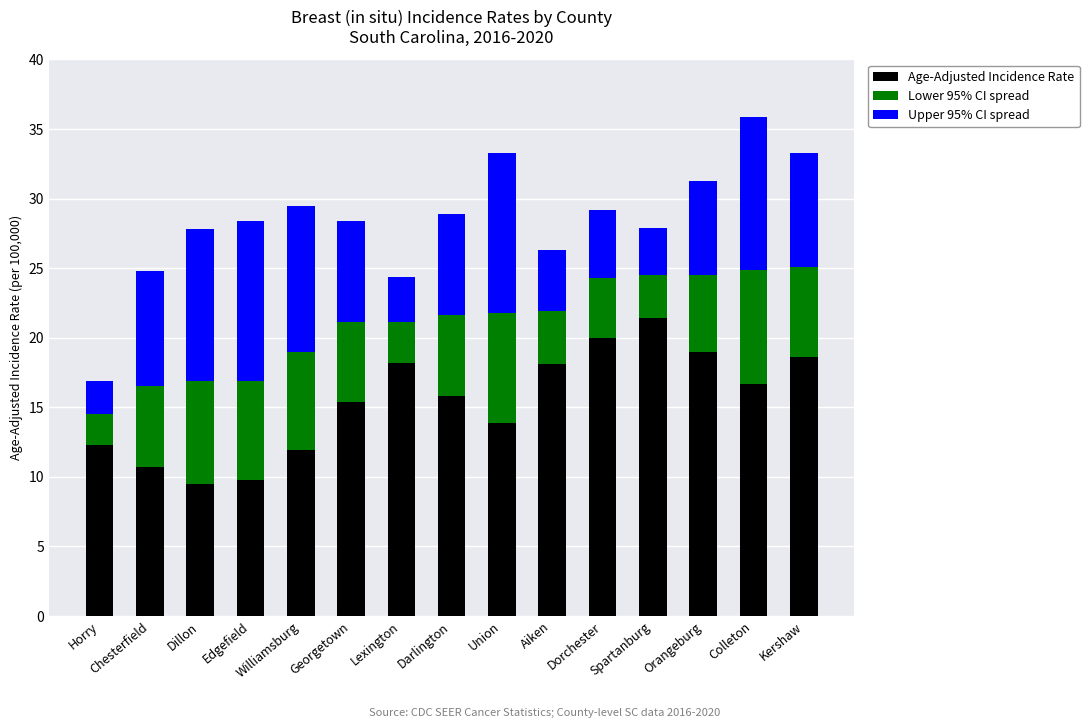

What are all the series names shown in the legend?

Age-Adjusted Incidence Rate, Lower 95% CI spread, Upper 95% CI spread